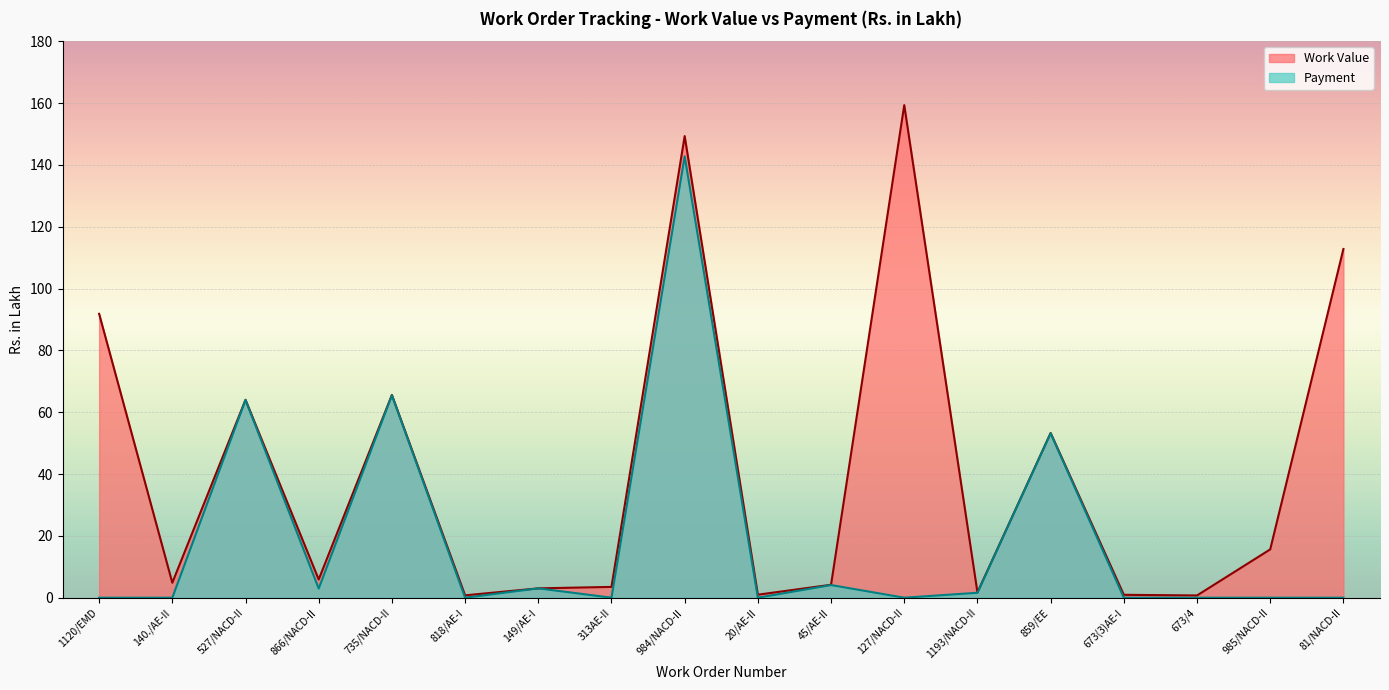

What is the sum of all Payment values?

337.1